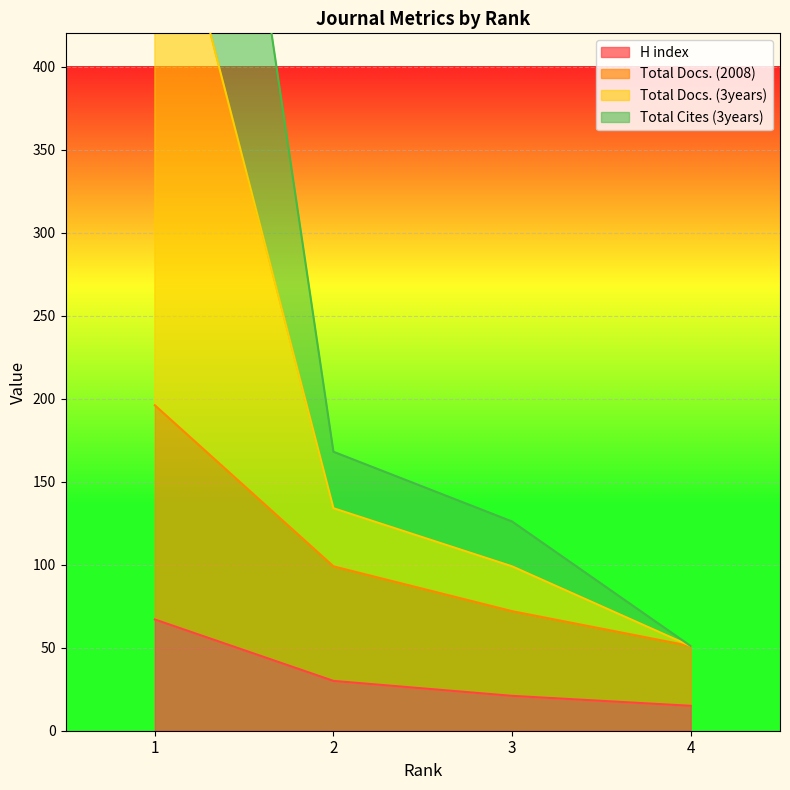

What is the maximum value for Total Docs. (2008)?

196